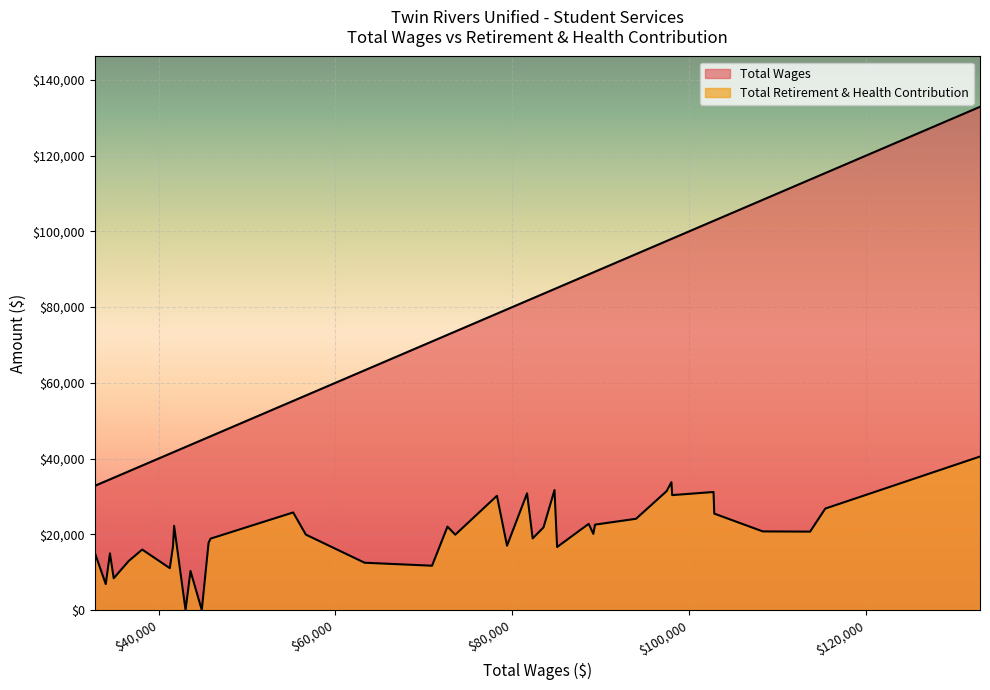

What is the difference between the second highest and minimum values in the Total Wages series?

82626